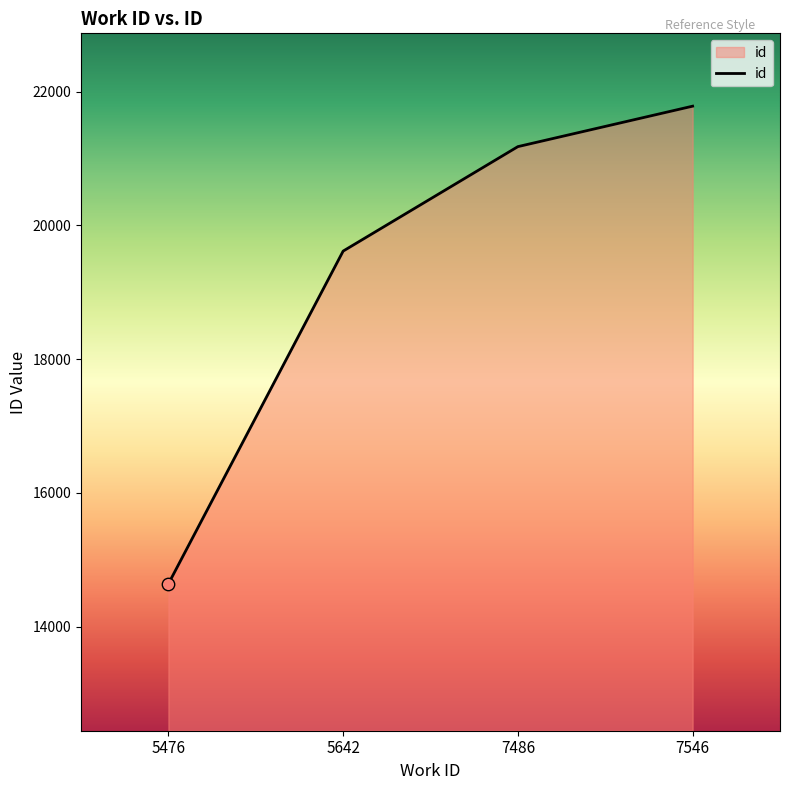

Between 5642 and 5476, which is larger?

5642